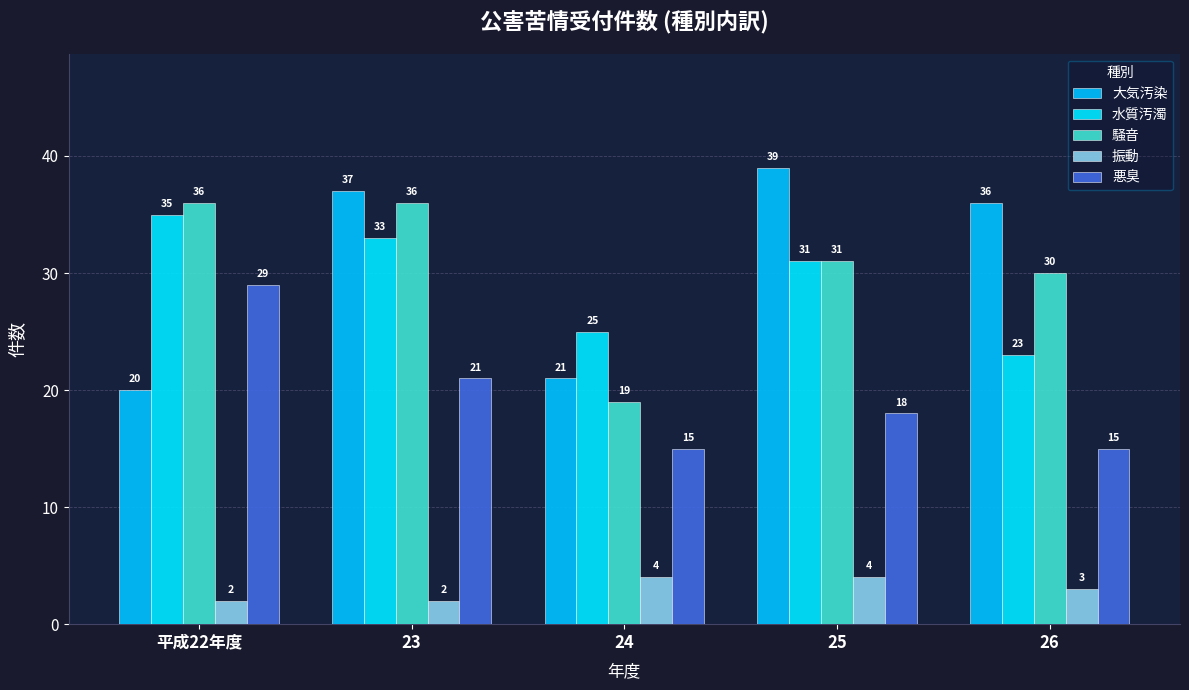

Reading left to right, transcribe all the data shown in this chart.

大気汚染: 平成22年度=20	23=37	24=21	25=39	26=36
水質汚濁: 平成22年度=35	23=33	24=25	25=31	26=23
騒音: 平成22年度=36	23=36	24=19	25=31	26=30
振動: 平成22年度=2	23=2	24=4	25=4	26=3
悪臭: 平成22年度=29	23=21	24=15	25=18	26=15